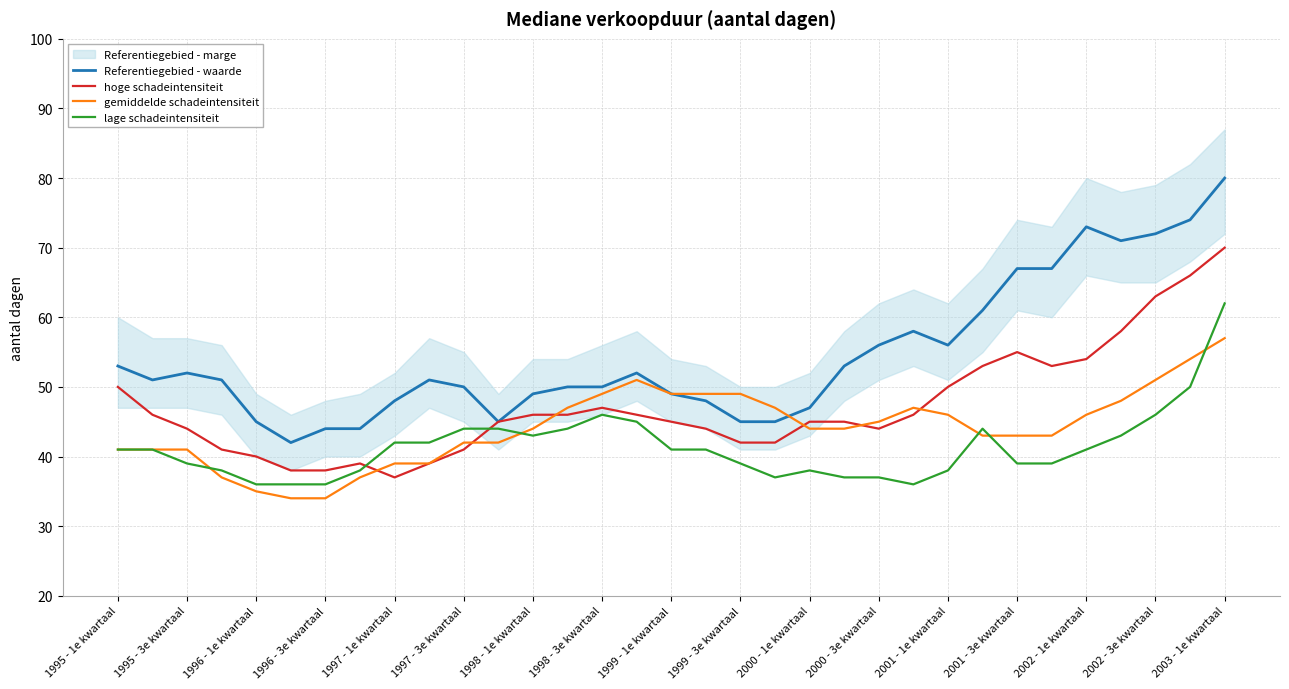

The value of Referentiegebied - waarde at 1999 - 1e kwartaal is 49. True or false?

True